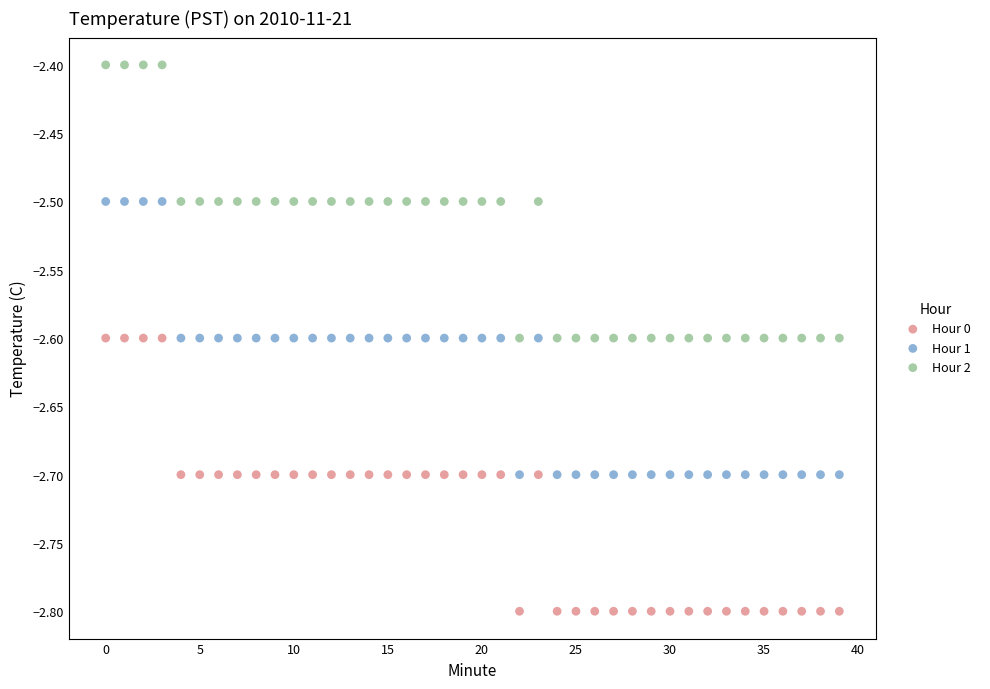

Across all data points, what is the range of Y values (max minus min)?

0.4